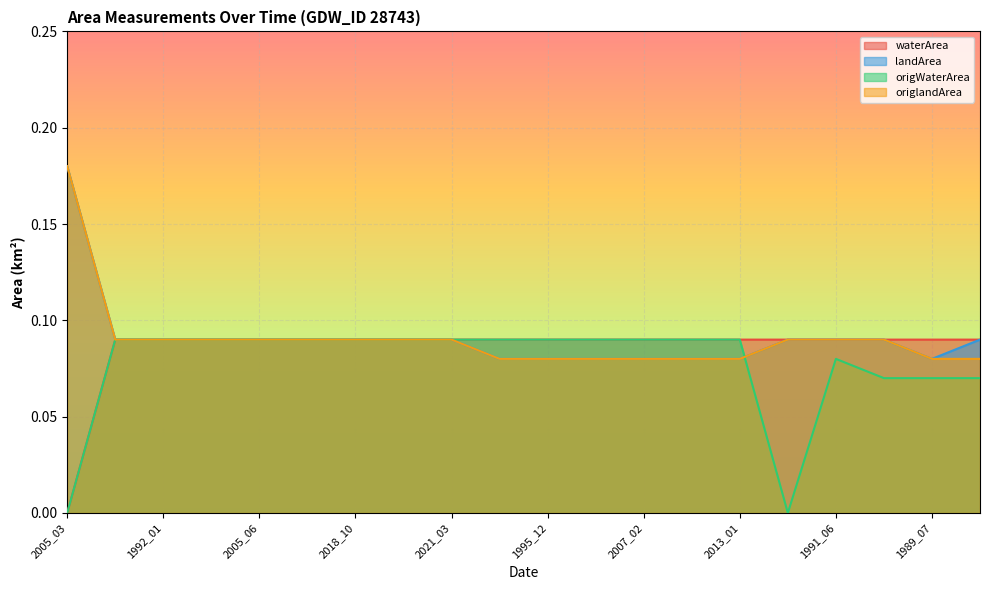

What is the difference between the maximum and minimum values in the origlandArea series?

0.1